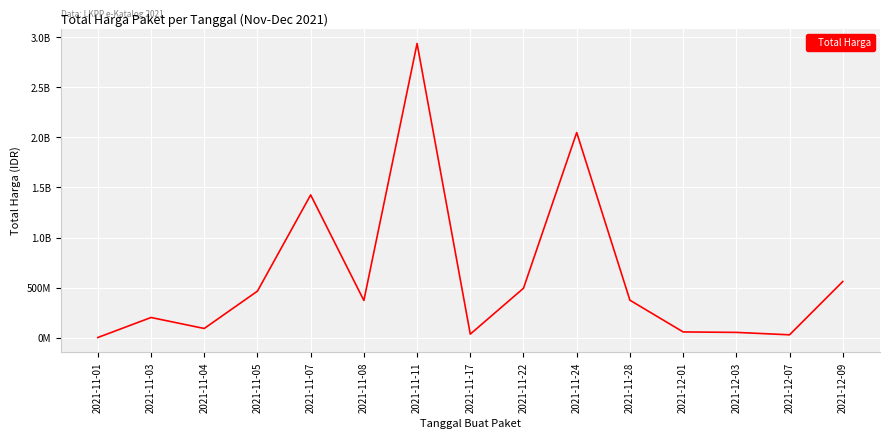

Is this an area chart (filled region under the line)?

No